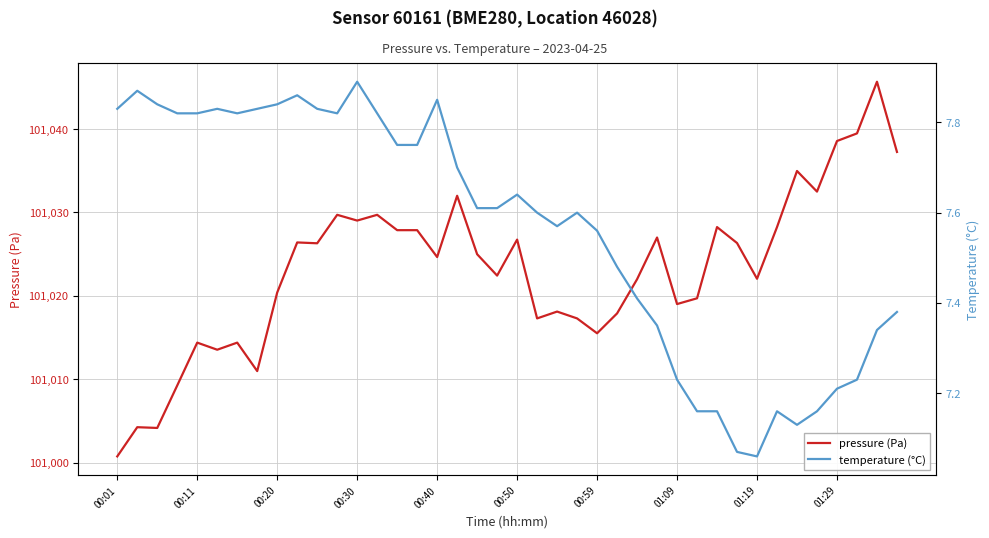

How many lines are shown in the chart?

2